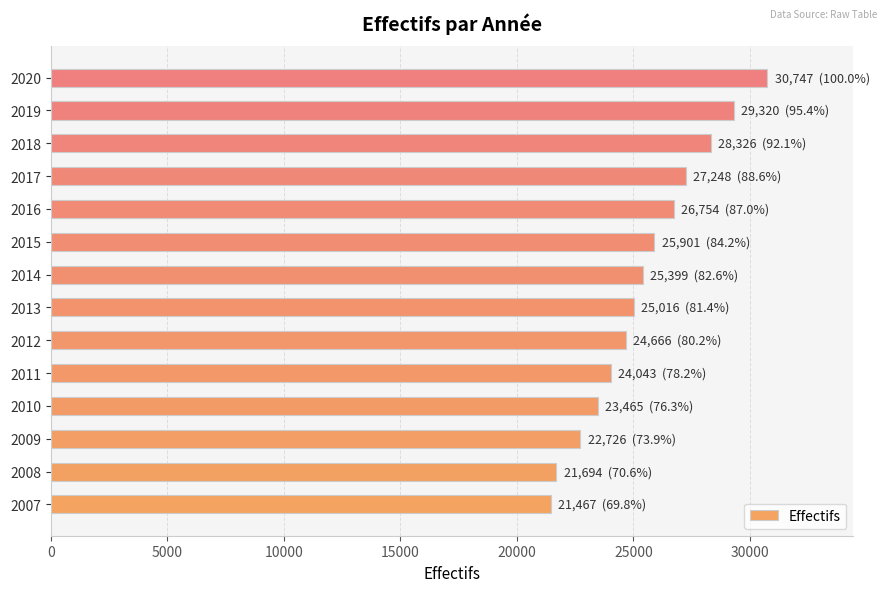

The chart shows a value of 27248 at 2017. True or false?

True